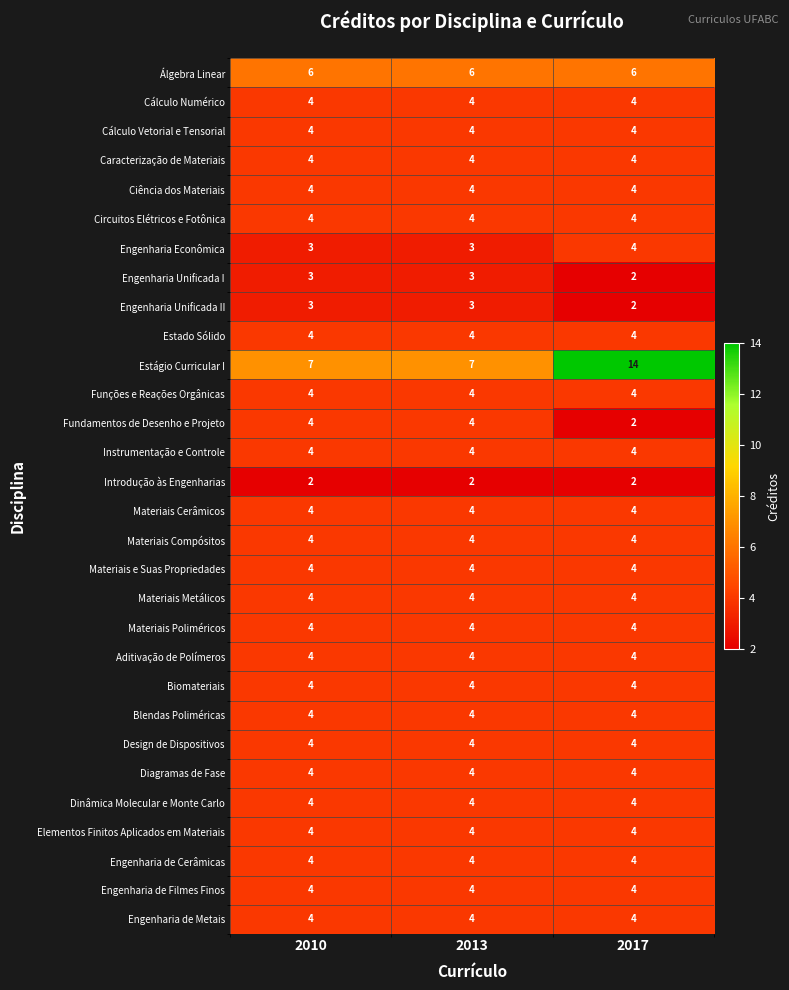

At how many categories does at least one series exceed 2?

3